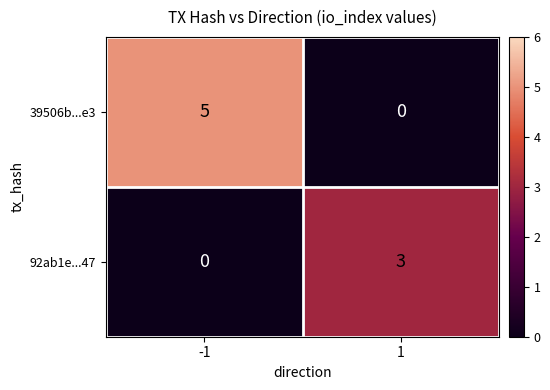

Which series has the largest total across all categories?

39506b...e3